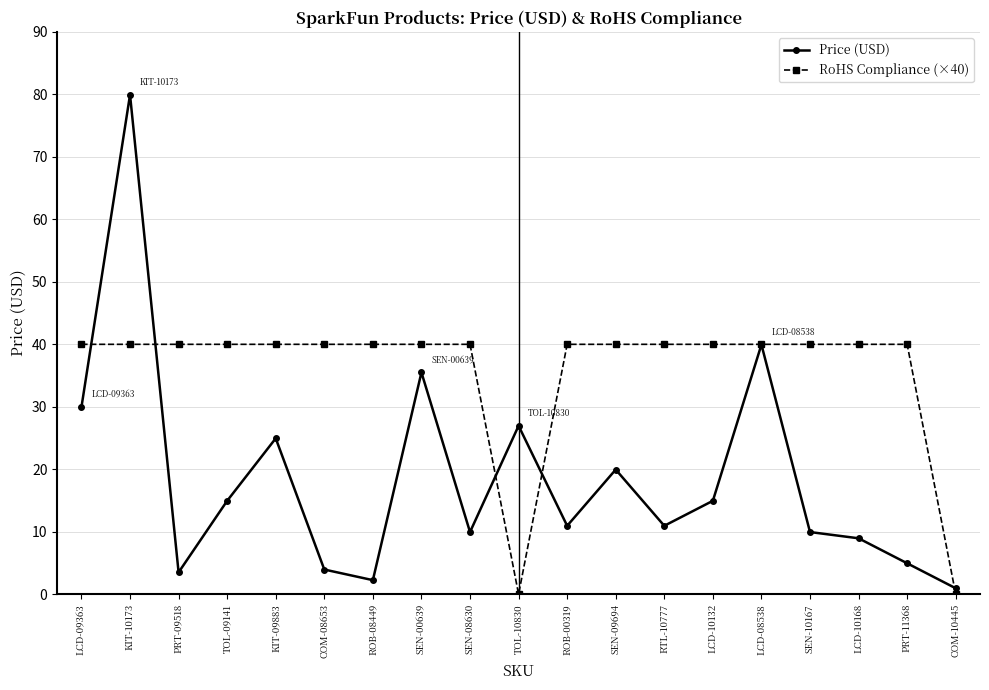

Which label corresponds to the largest value in the chart?

KIT-10173